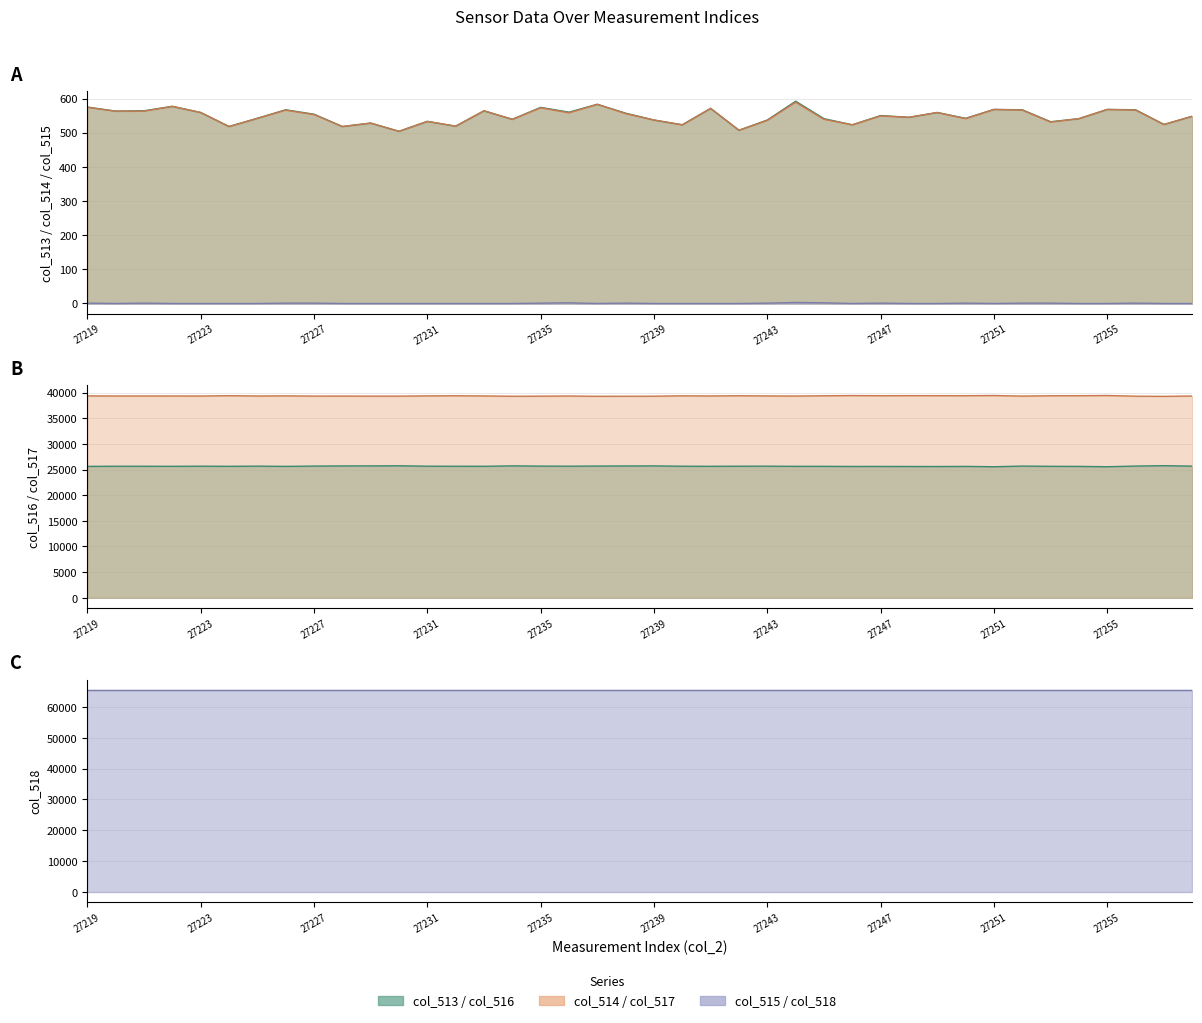

True or false: col_515 has a value of 1 at 27226.

True